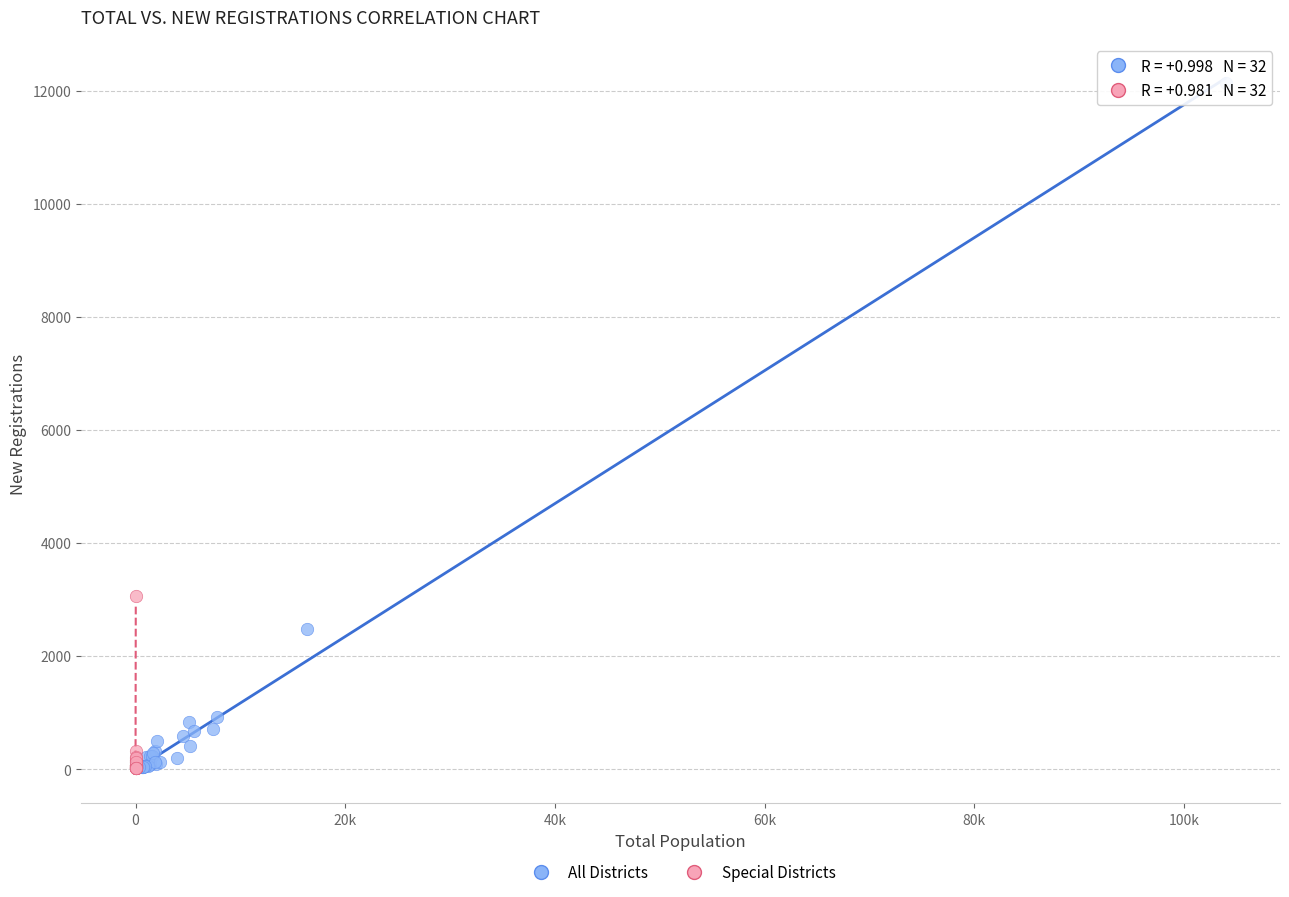

Which series has the largest Y range (max minus min)?

All Districts